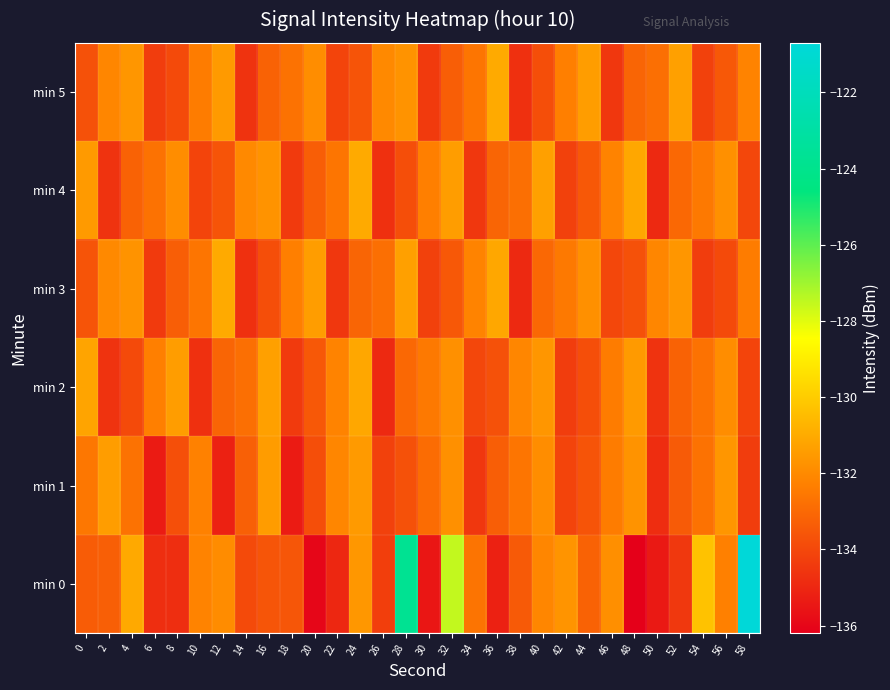

What is the smallest value displayed?

-136.1